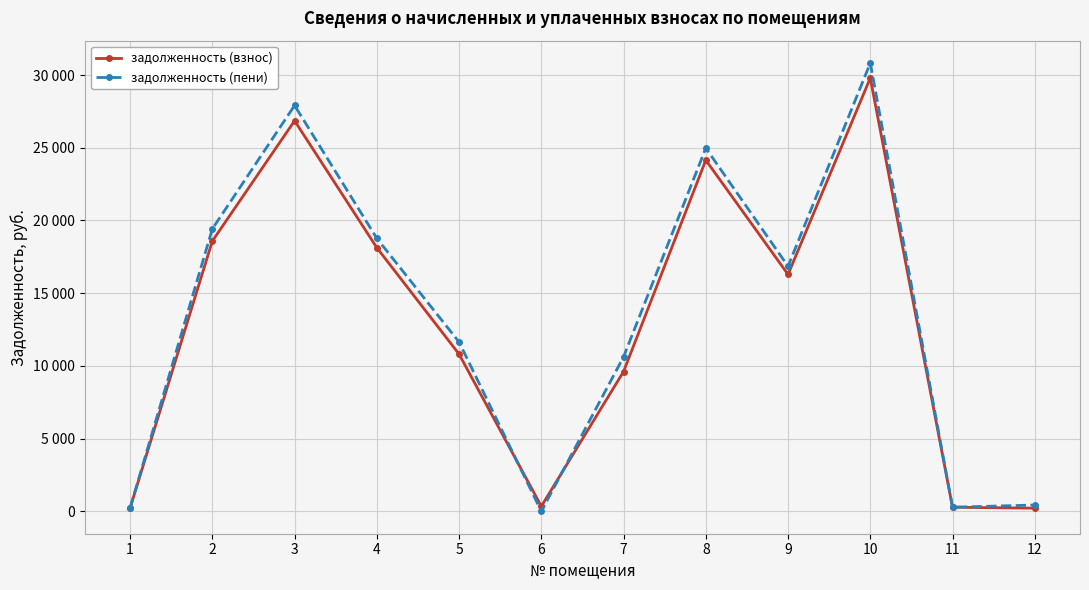

Where does the задолженность (пени) series first go above 16847?

2